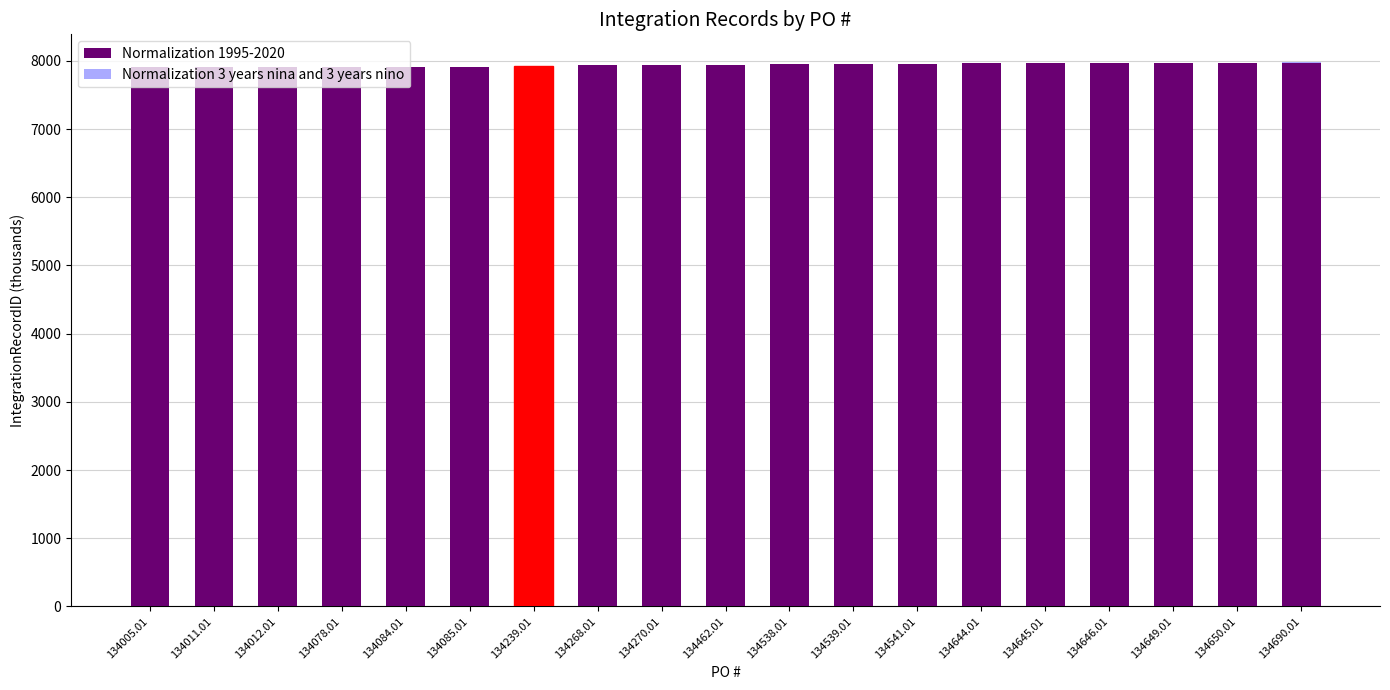

Count the number of values greater than 7945.

10